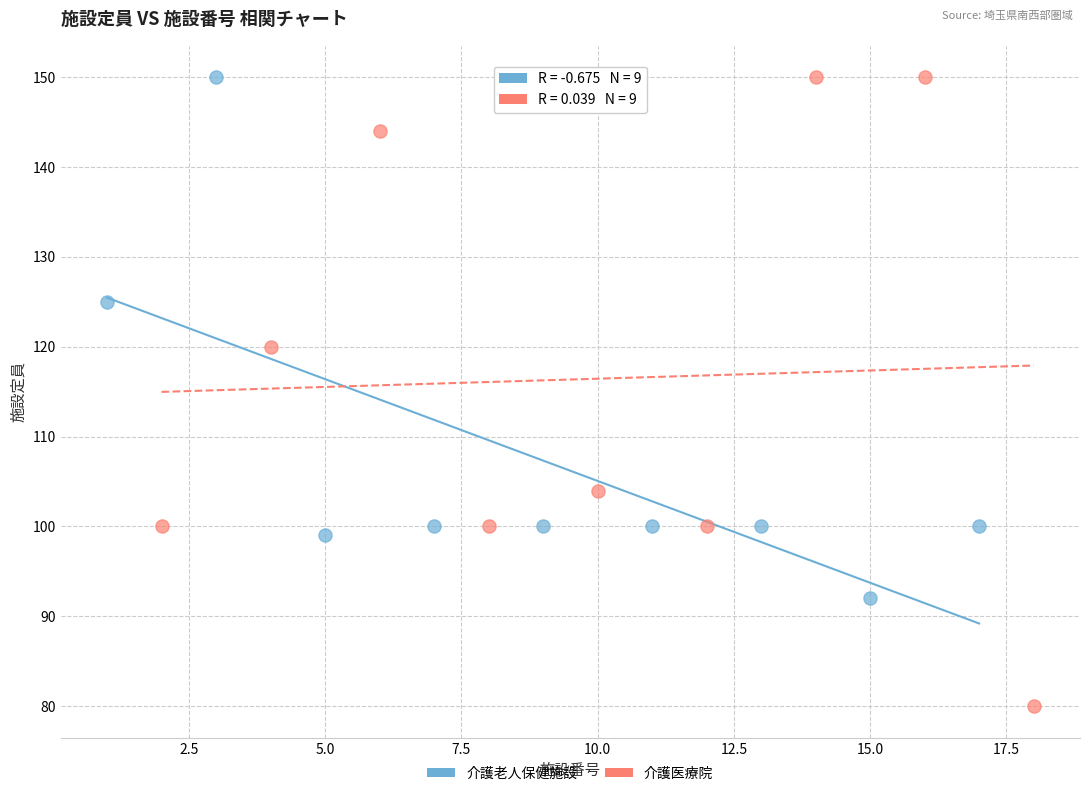

Which series has the widest spread of Y values?

介護医療院